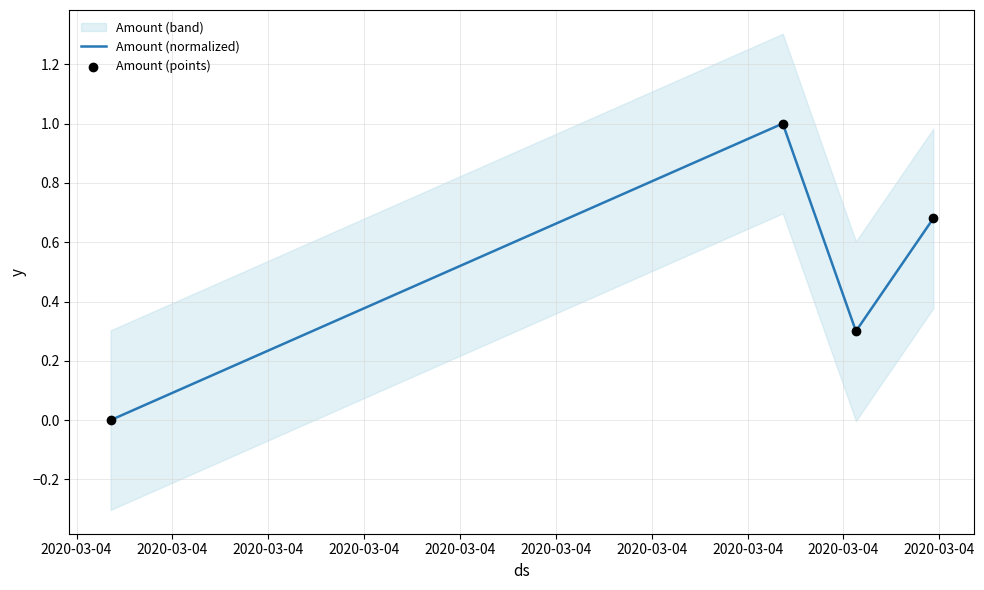

True or false: Amount (normalized) has more than 1 points higher than both neighbors.

False